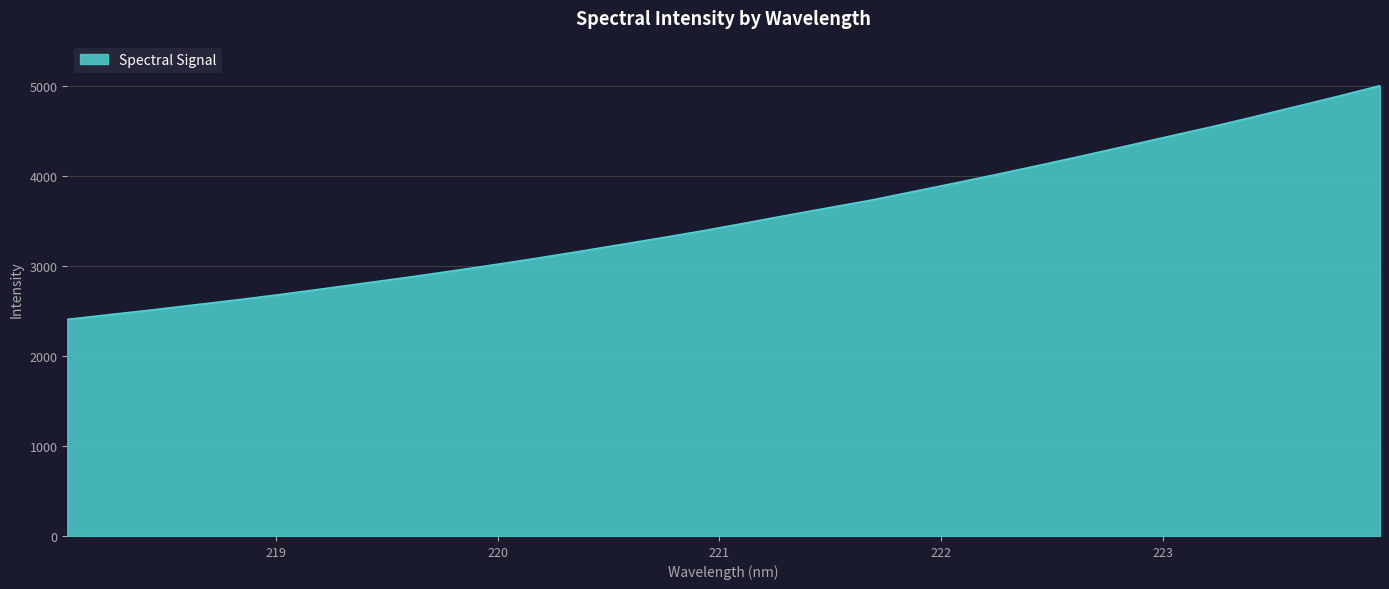

What is the maximum value shown in the chart?

5006.0